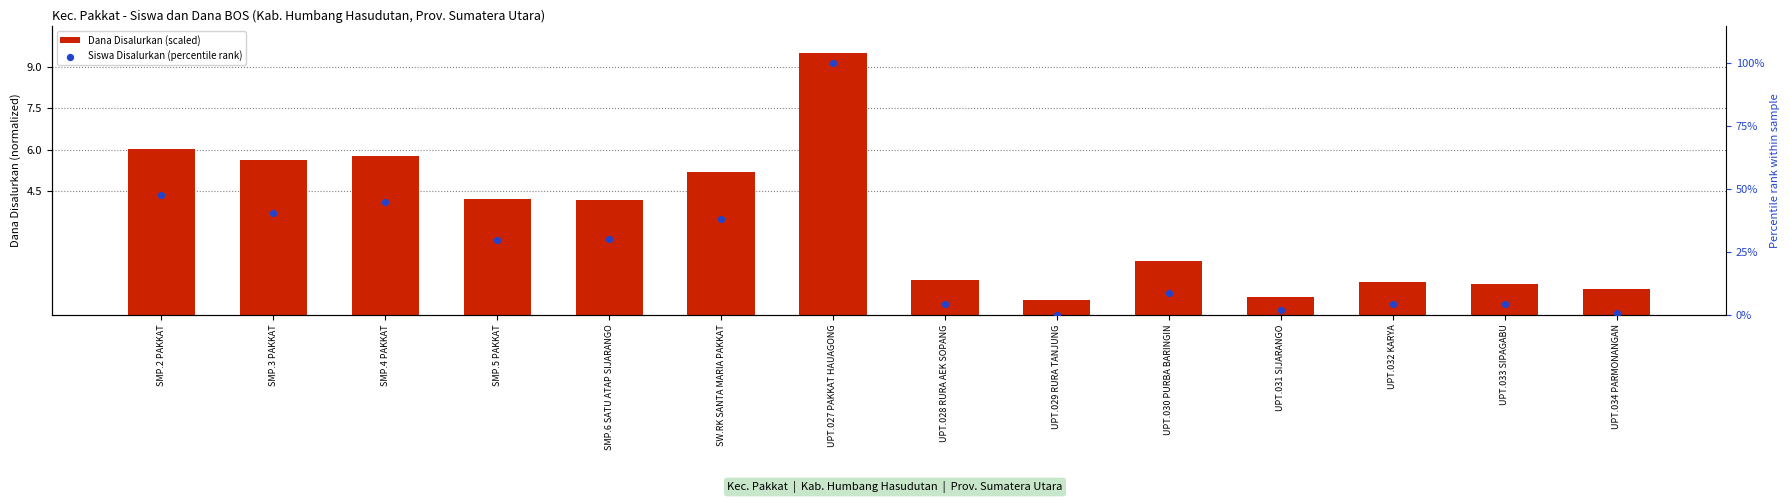

Which series contains the highest Y value?

Siswa Disalurkan (percentile rank)